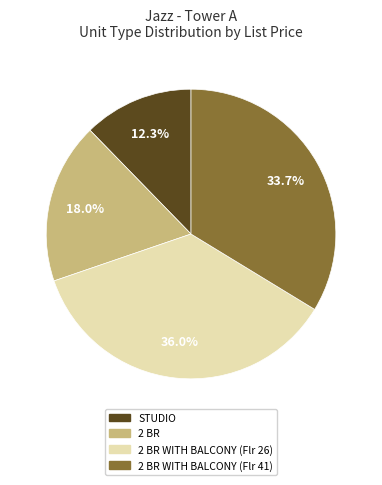

How many segments does this pie chart have?

4